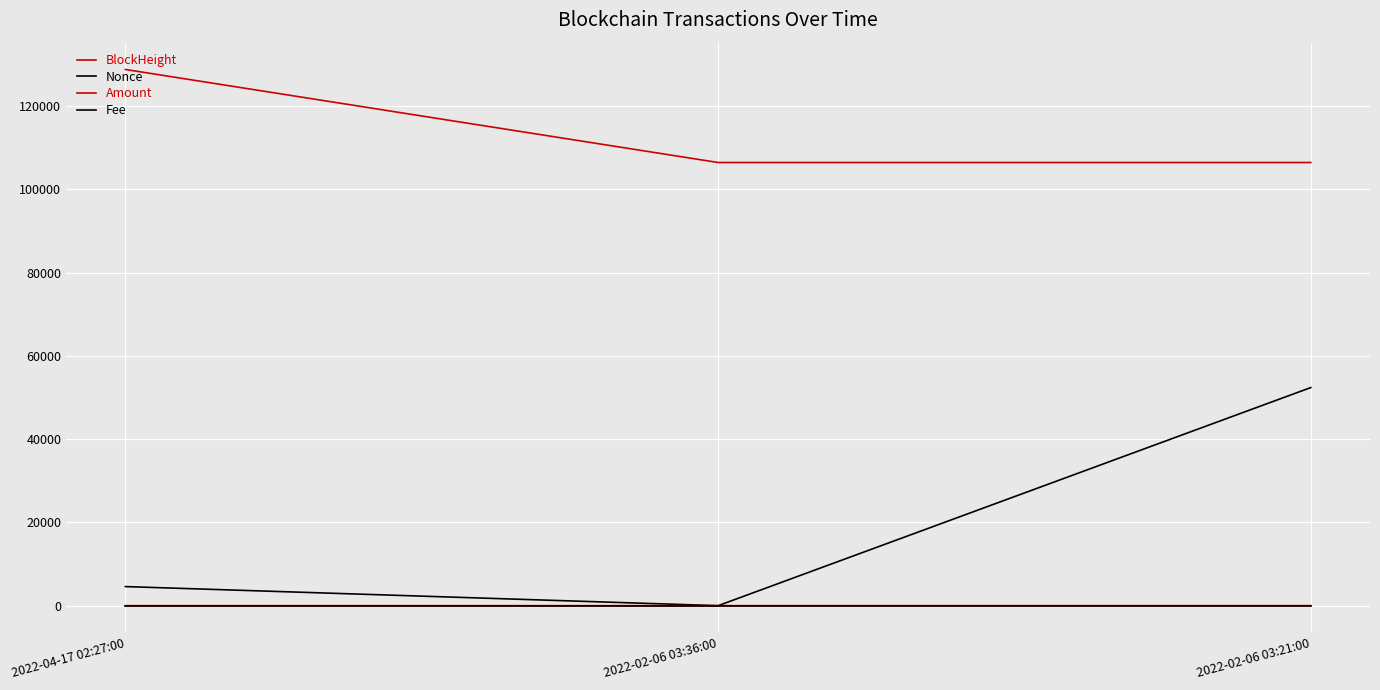

At how many categories does at least one series exceed 56791?

3